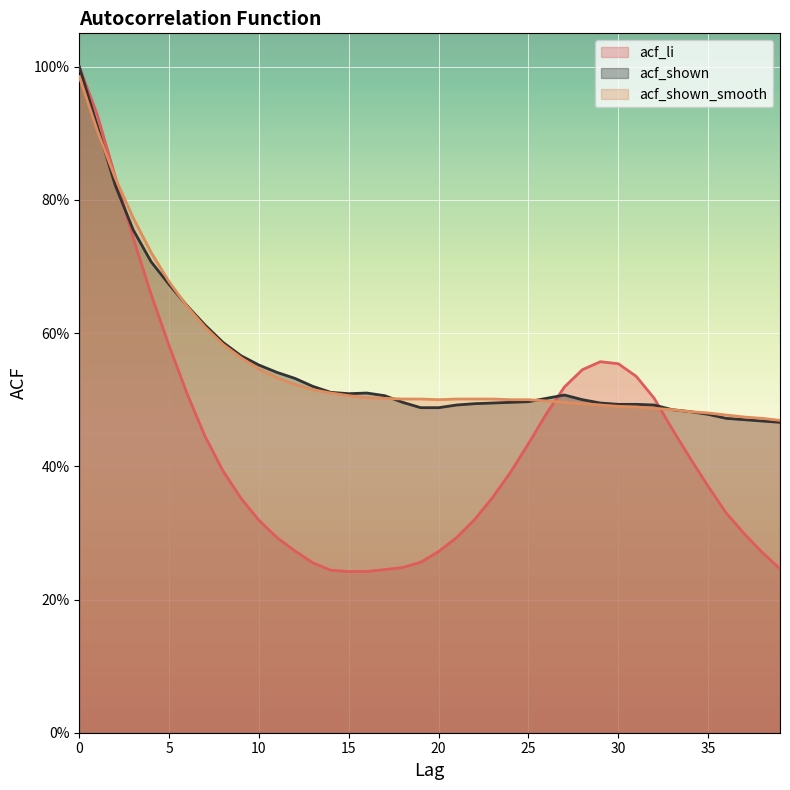

Between which two adjacent categories do acf_shown_smooth and acf_shown first intersect?

1 and 2